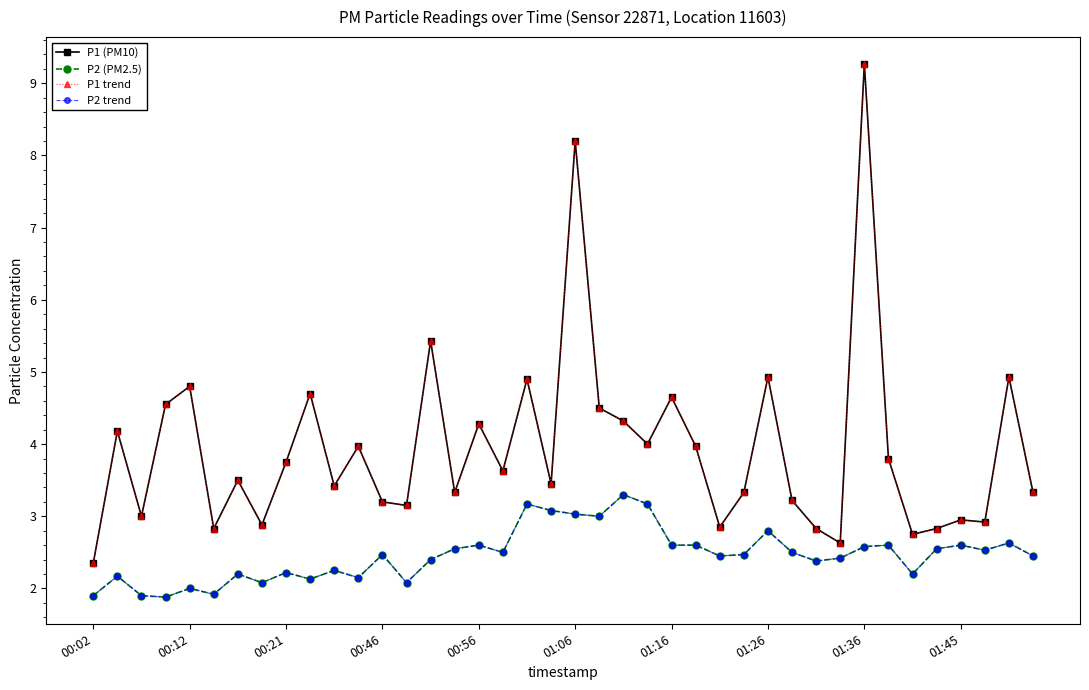

Reading left to right, extract all data points from this chart.

P1 (PM10): 2.4	4.2	3.0	4.5	4.8	2.8	3.5	2.9	3.8	4.7	3.4	4.0	3.2	3.1	5.4	3.3	4.3	3.6	4.9	3.5	8.2	4.5	4.3	4.0	4.7	4.0	2.9	3.3	4.9	3.2	2.8	2.6	9.3	3.8	2.8	2.8	3.0	2.9	4.9	3.3
P2 (PM2.5): 1.9	2.2	1.9	1.9	2.0	1.9	2.2	2.1	2.2	2.1	2.2	2.1	2.5	2.1	2.4	2.5	2.6	2.5	3.2	3.1	3.0	3.0	3.3	3.2	2.6	2.6	2.5	2.5	2.8	2.5	2.4	2.4	2.6	2.6	2.2	2.5	2.6	2.5	2.6	2.5
P1 trend: 2.4	4.2	3.0	4.5	4.8	2.8	3.5	2.9	3.8	4.7	3.4	4.0	3.2	3.1	5.4	3.3	4.3	3.6	4.9	3.5	8.2	4.5	4.3	4.0	4.7	4.0	2.9	3.3	4.9	3.2	2.8	2.6	9.3	3.8	2.8	2.8	3.0	2.9	4.9	3.3
P2 trend: 1.9	2.2	1.9	1.9	2.0	1.9	2.2	2.1	2.2	2.1	2.2	2.1	2.5	2.1	2.4	2.5	2.6	2.5	3.2	3.1	3.0	3.0	3.3	3.2	2.6	2.6	2.5	2.5	2.8	2.5	2.4	2.4	2.6	2.6	2.2	2.5	2.6	2.5	2.6	2.5